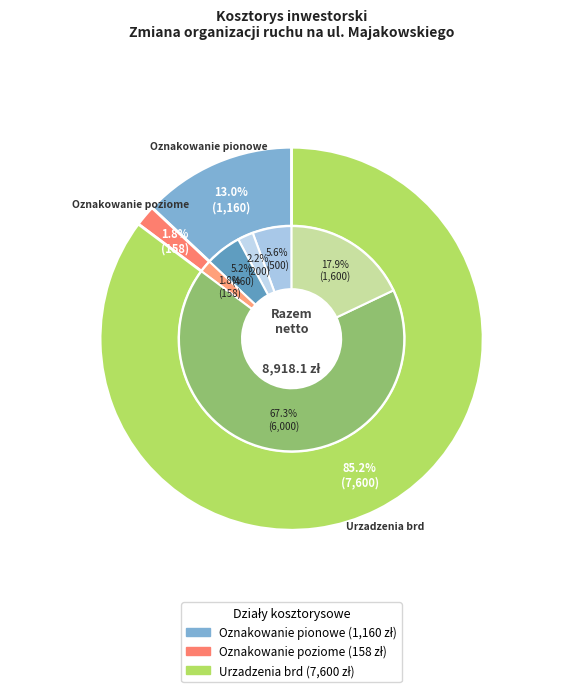

Do Urzadzenia brd and Oznakowanie pionowe together represent more than half of the pie?

Yes